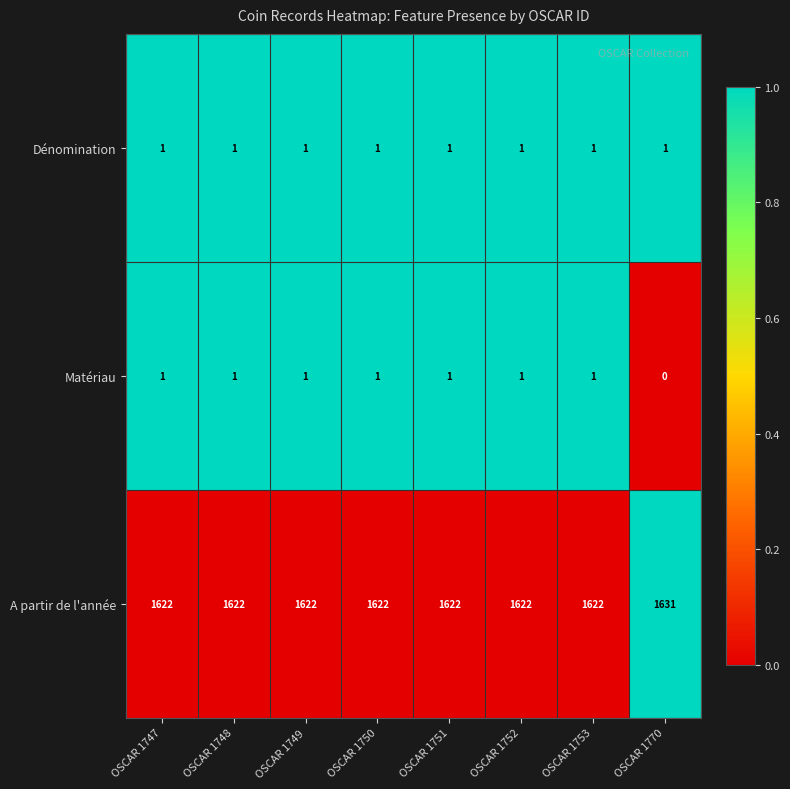

Which series has the largest total across all categories?

A partir de l'année